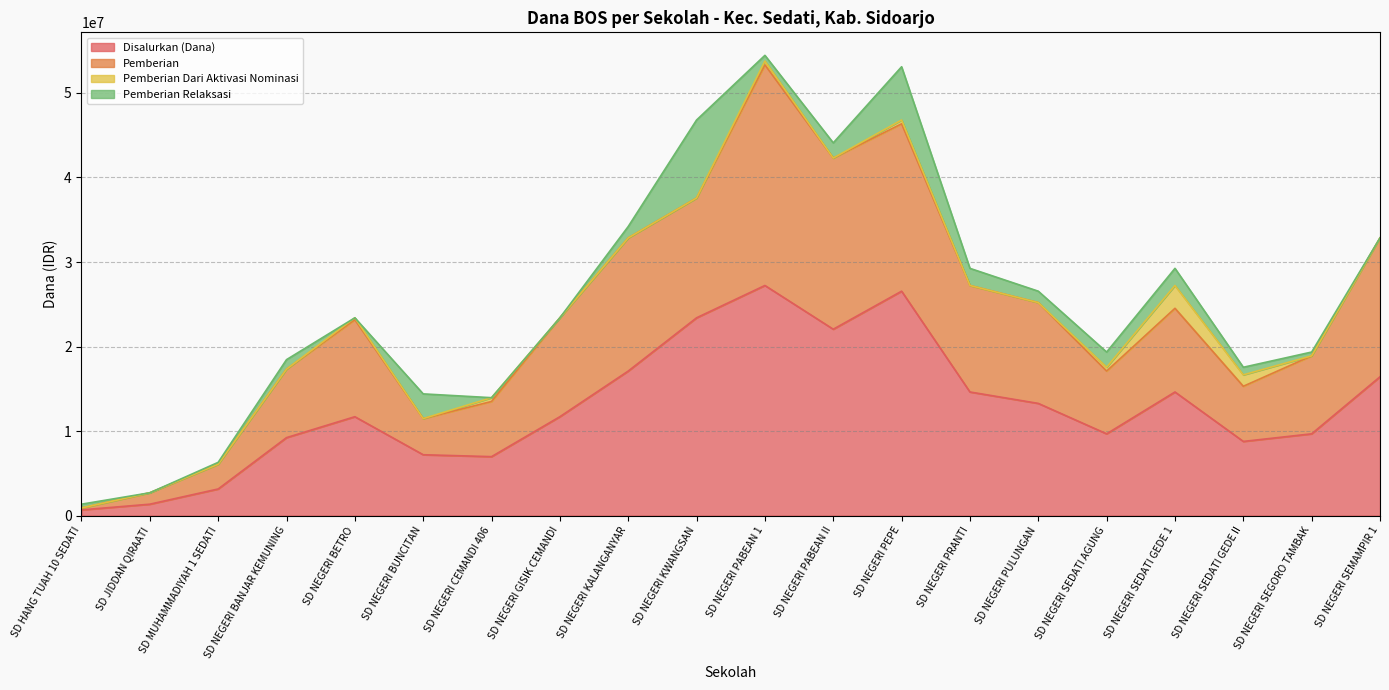

What is the total value across all series at SD NEGERI KALANGANYAR?

34200000